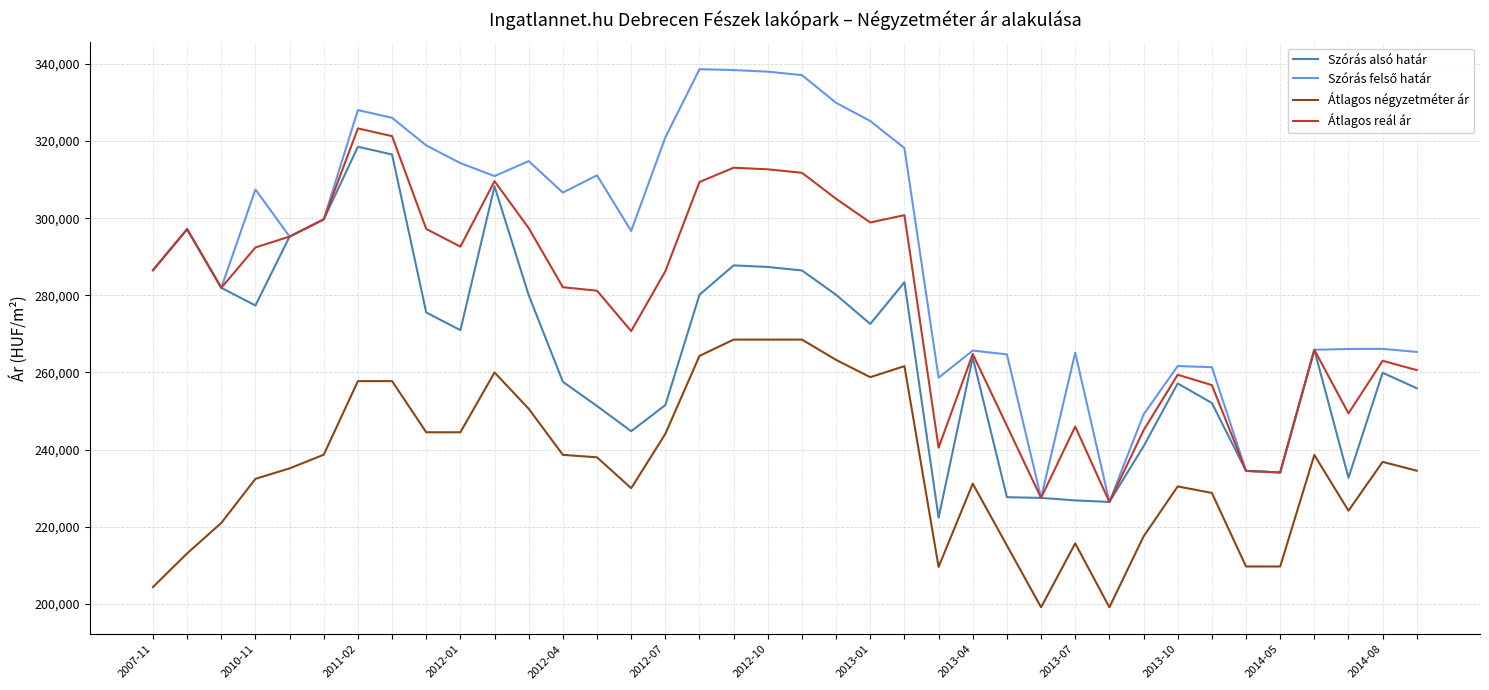

True or false: Átlagos négyzetméter ár and Szórás alsó határ intersect in this chart.

False